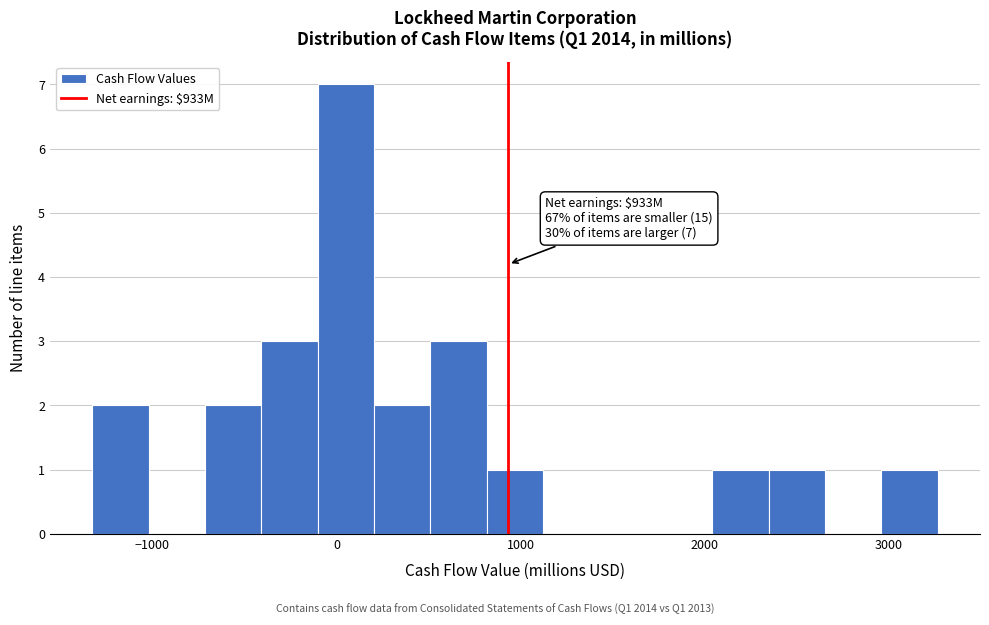

Around what value on the x-axis is the tallest bar? Give the approximate position of its centre, as read against the axis.

100